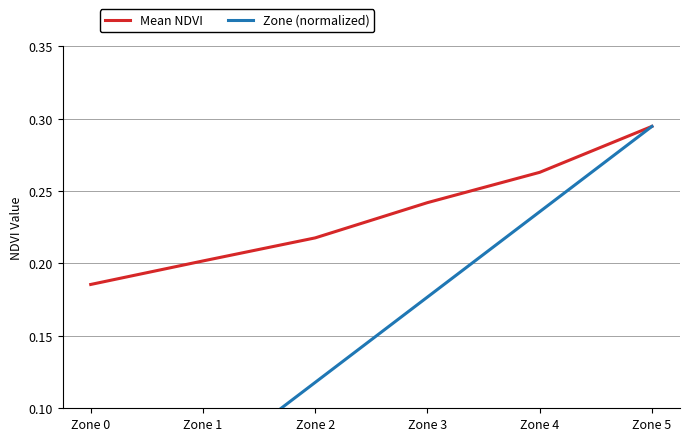

Reading right to left, what are all the values shown in this chart?

Mean NDVI: Zone 5=0.3	Zone 4=0.3	Zone 3=0.2	Zone 2=0.2	Zone 1=0.2	Zone 0=0.2
Zone (normalized): Zone 5=0.3	Zone 4=0.2	Zone 3=0.2	Zone 2=0.1	Zone 1=0.1	Zone 0=0.0